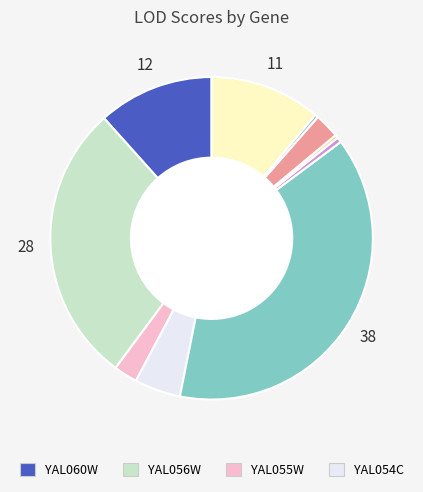

How many segments does this pie chart have?

10